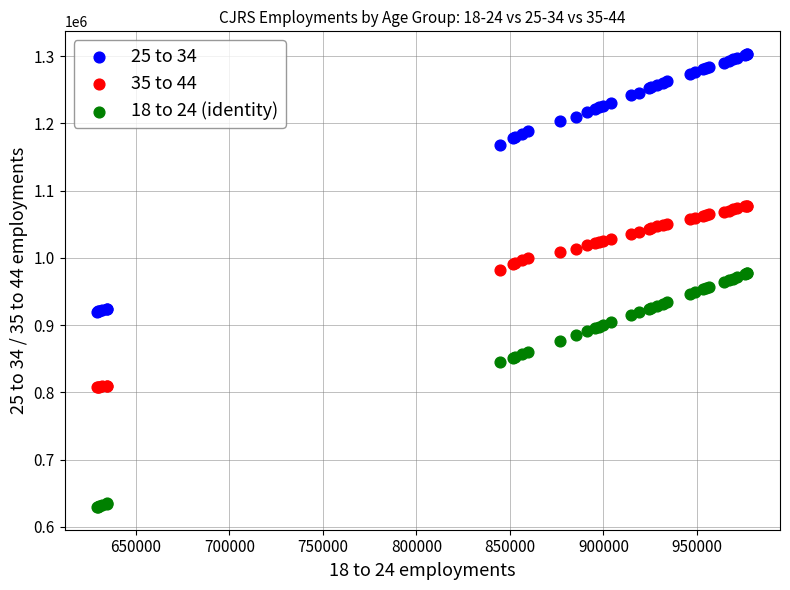

Which series reaches the minimum Y coordinate?

18 to 24 (identity)